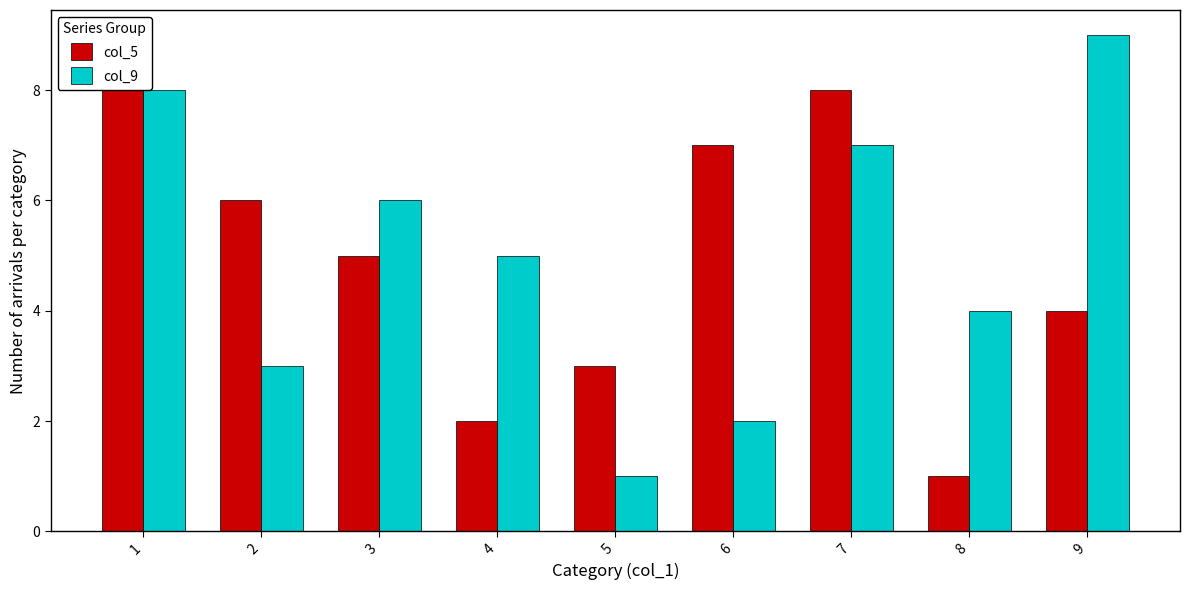

At which label does col_5 first exceed 5?

1